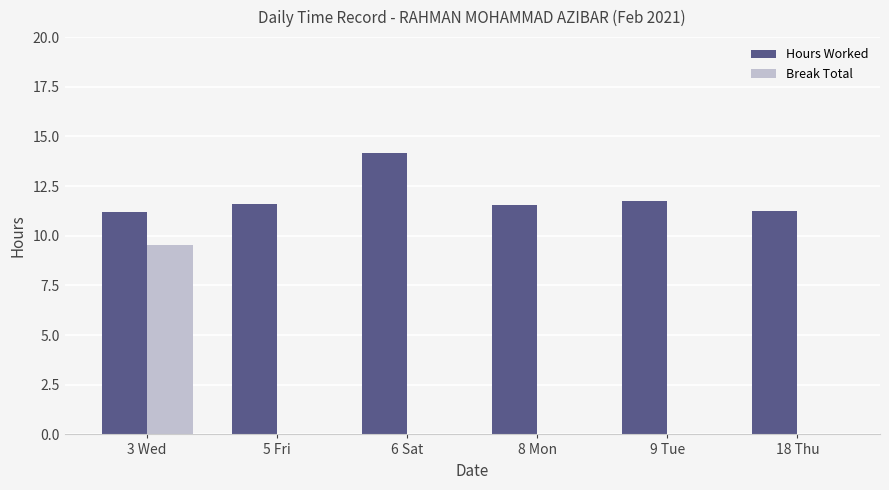

What is the maximum value shown in the chart?

14.2